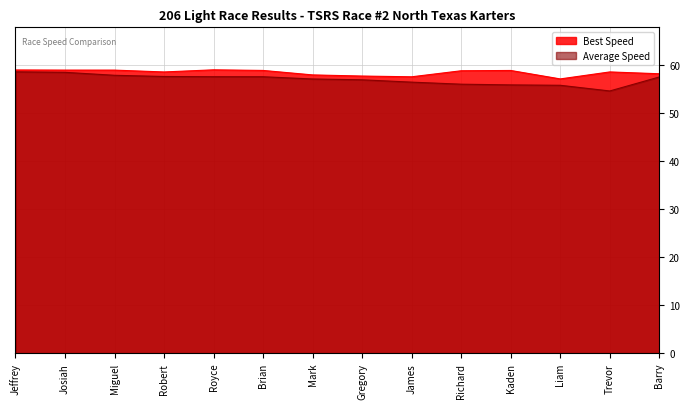

In Best Lap time, how many points are higher than both neighbors (excluding endpoints)?

3